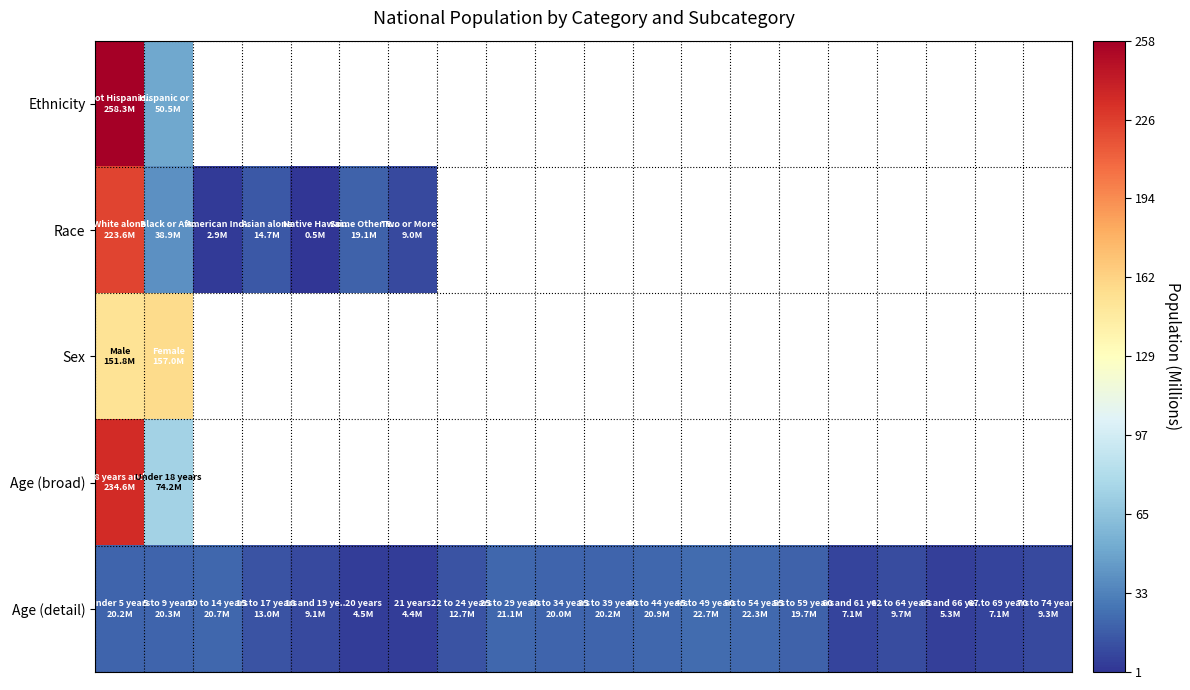

How many data points in Age (detail) are above 19?

10